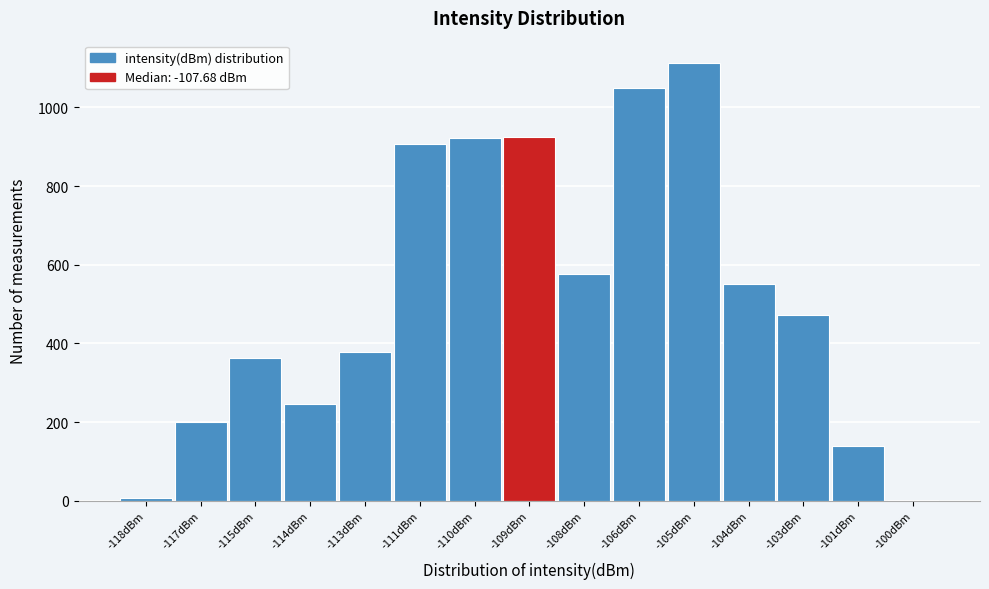

Which has a higher value, -115dBm or -111dBm?

-111dBm